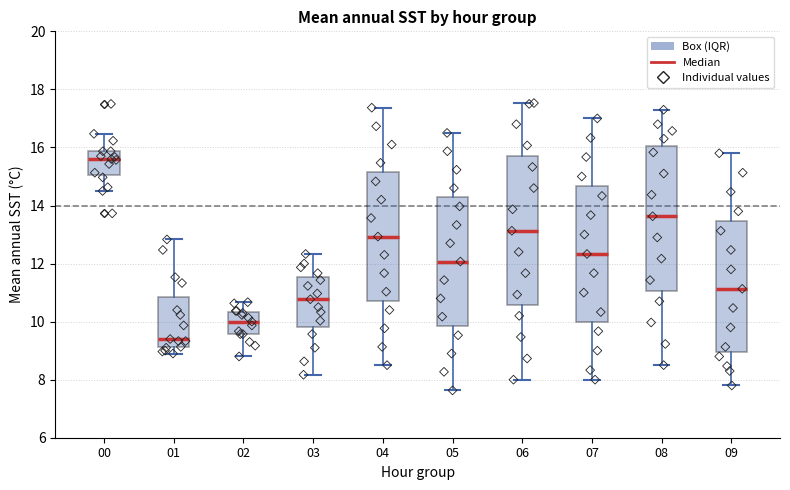

Which box has the lowest median line?

01